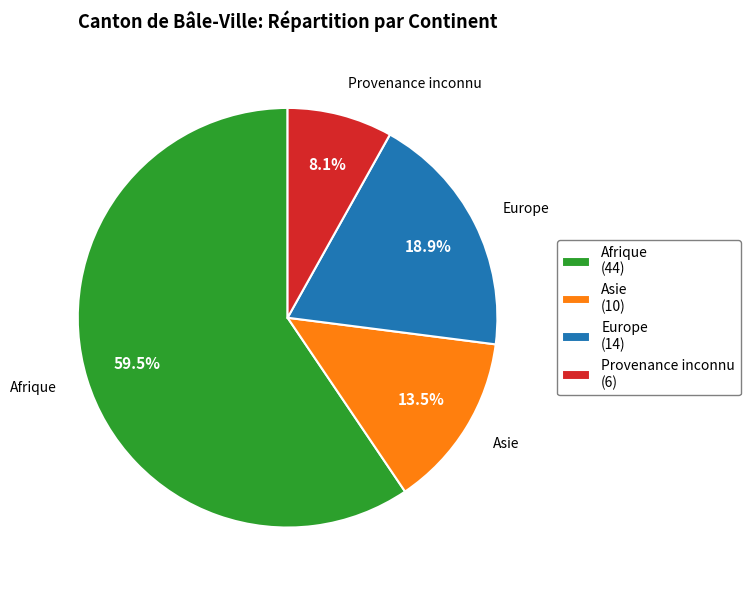

To the nearest percent, what is the combined percentage of Provenance inconnu and Asie?

22%